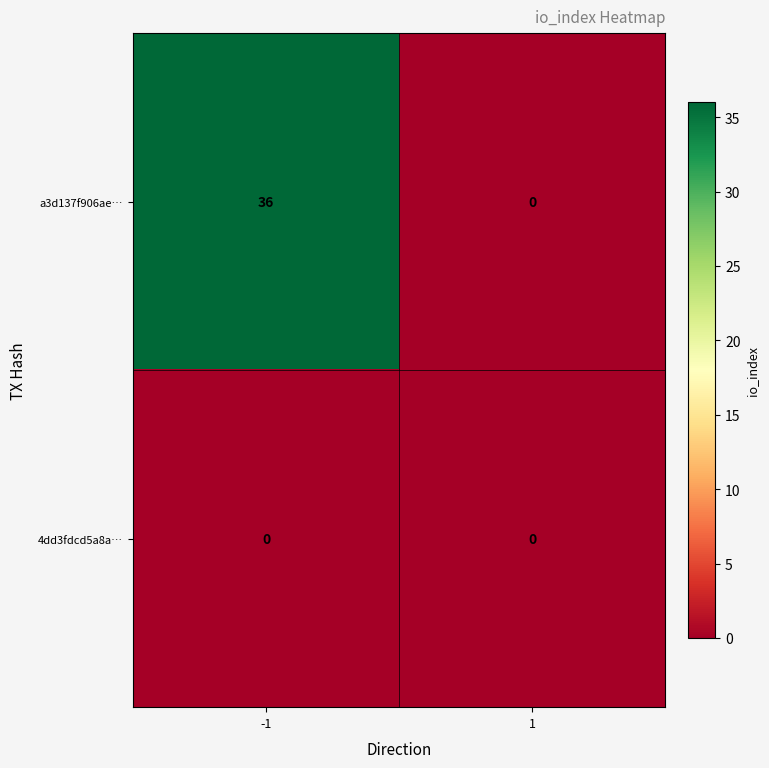

Between -1 and 1, which series saw the biggest shift?

a3d137f906ae…